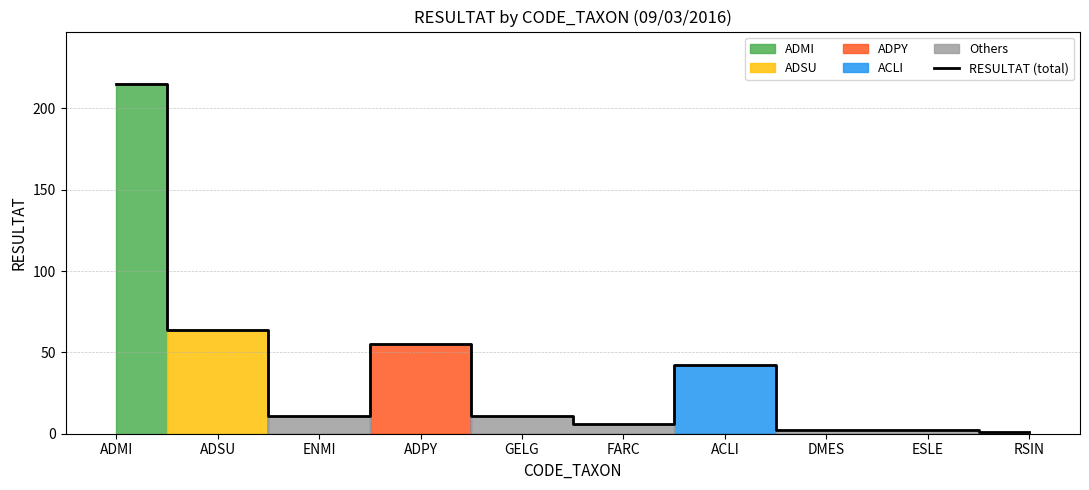

At which category does the chart reach its minimum across all series?

RSIN